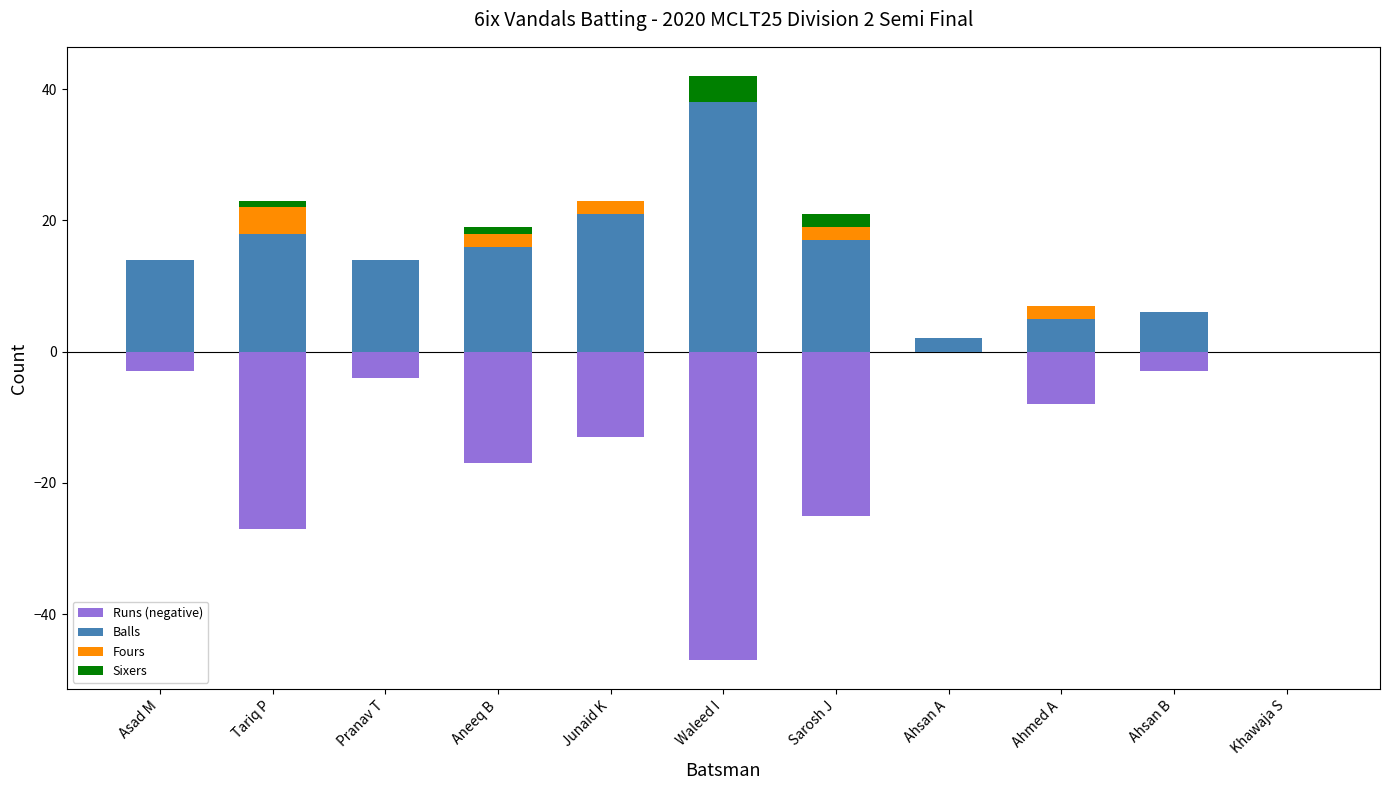

Is the value of Sixers at Ahsan B greater than the value of Balls at Junaid K?

No